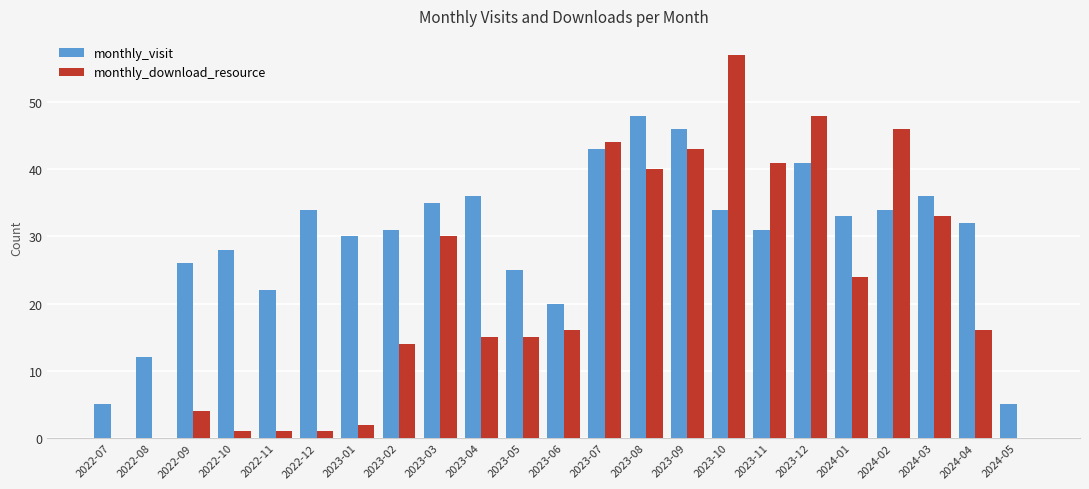

Is it true that monthly_download_resource equals 12 at 2023-09?

False